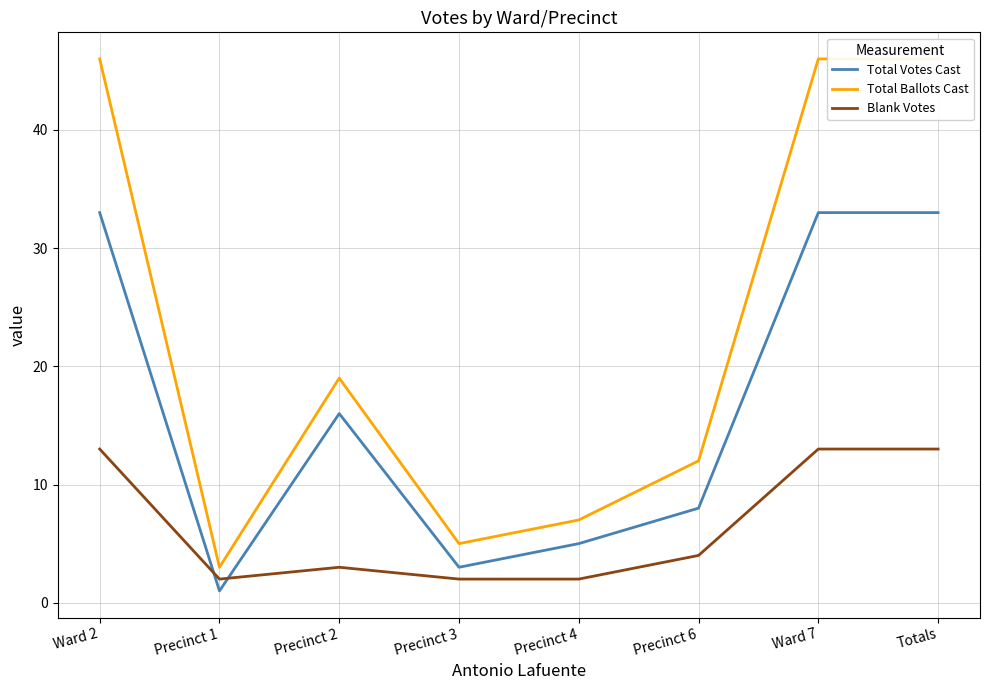

True or false: Total Ballots Cast and Blank Votes cross at least once.

False